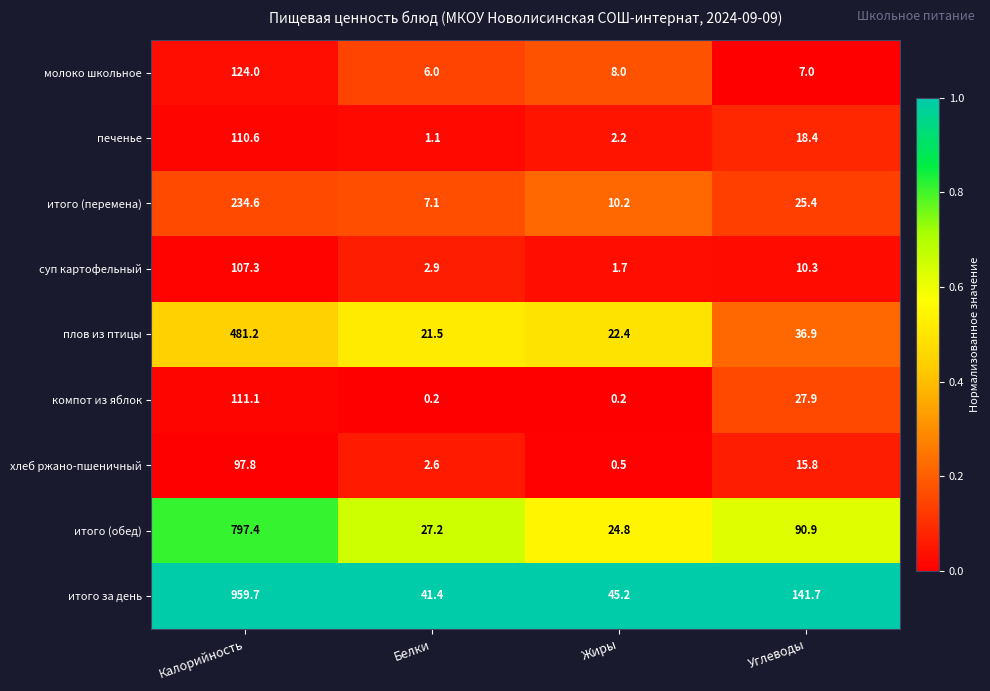

Which series has the largest total across all categories?

итого за день